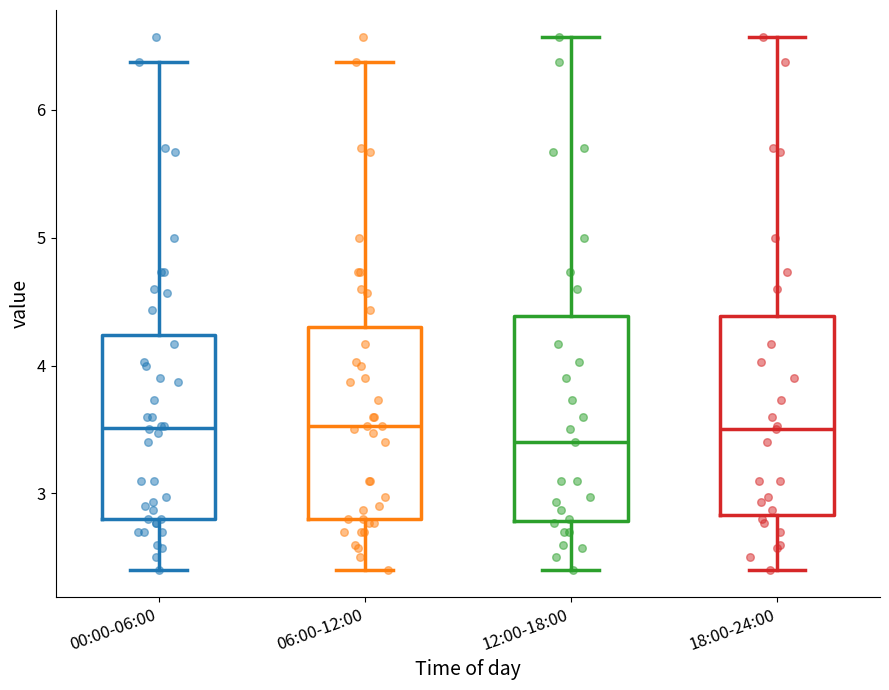

Reading left to right, transcribe this box plot: for each box, give where its median line is, the range the box spans, and where its two whiskers end, as read against the y-axis. The values are not printed on the chart, so give them approximately, as read against the axis.

00:00-06:00: median 3.5, box 2.8 to 4.2, whiskers 2.4 to 6.4
06:00-12:00: median 3.5, box 2.8 to 4.3, whiskers 2.4 to 6.4
12:00-18:00: median 3.4, box 2.8 to 4.4, whiskers 2.4 to 6.6
18:00-24:00: median 3.5, box 2.8 to 4.4, whiskers 2.4 to 6.6